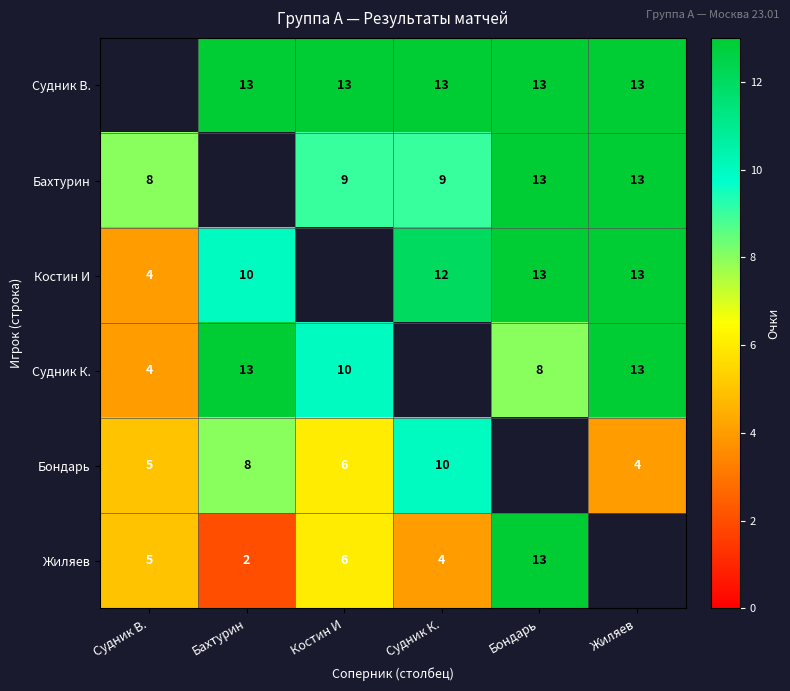

Is the value of Жиляев at Судник В. greater than the value of Бондарь at Жиляев?

Yes